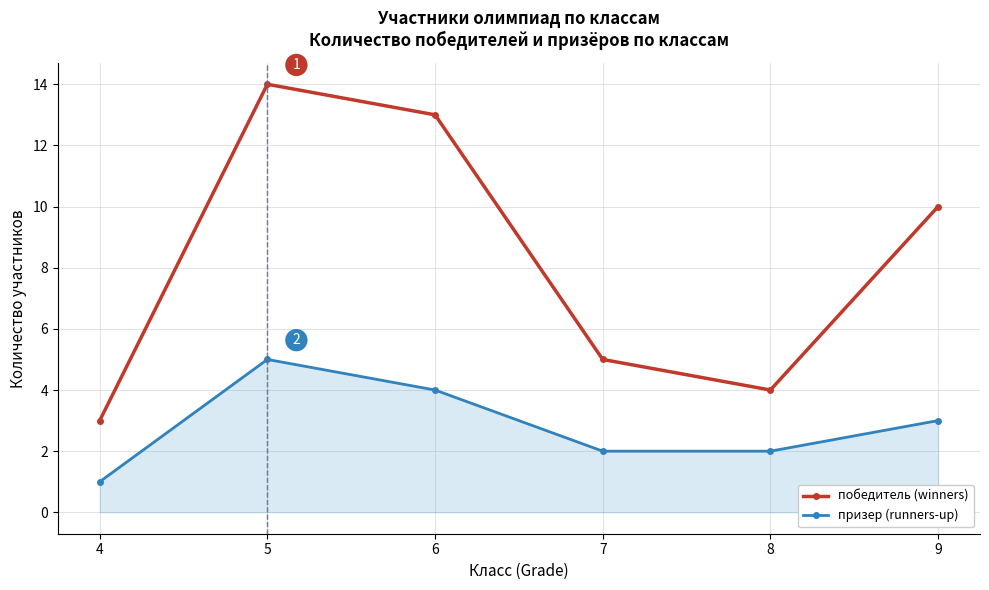

Which series has the widest spread of values?

победитель (winners)